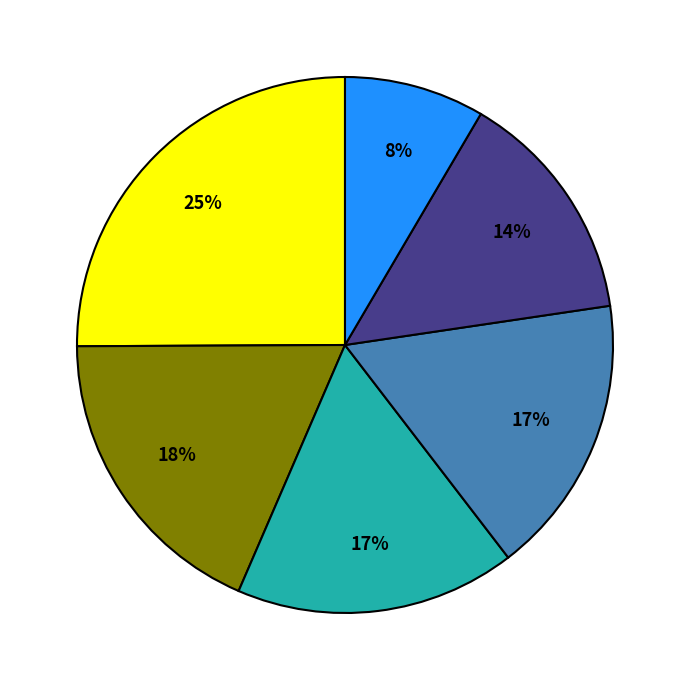

To the nearest percent, what is the difference between the largest and smallest slice percentages?

17%